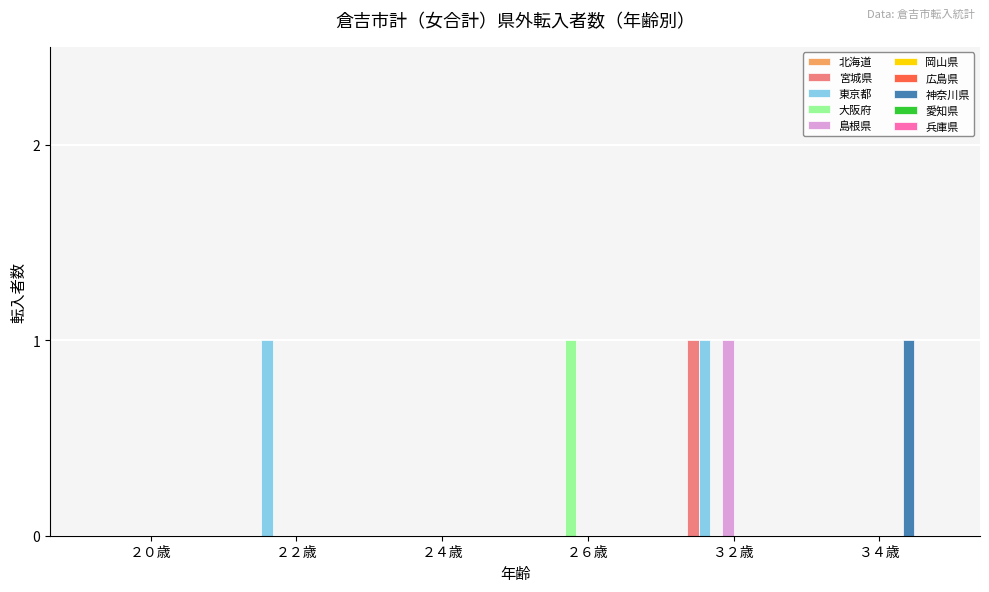

The value of 神奈川県 at ２４歳 is 0. True or false?

True